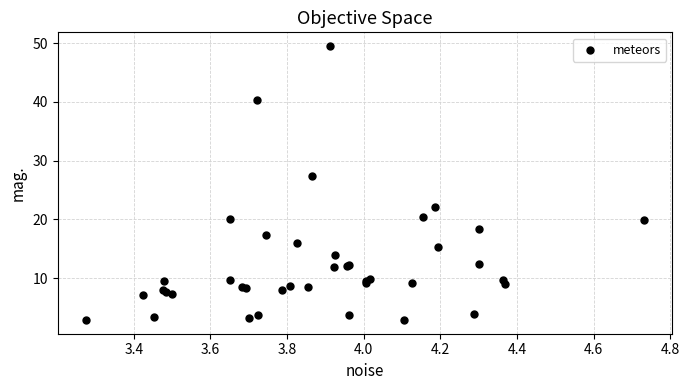

What Y value in the scatter plot is closest to 26?

27.4